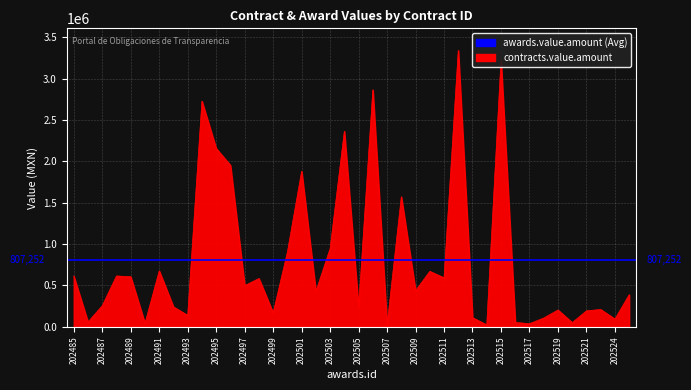

Reading right to left, extract all data points from this chart.

202526=389000.0	202524=94500.0	202522=210000.0	202521=193500.0	202520=51469.4	202519=203750.0	202518=107010.0	202517=38427.0	202516=53303.8	202515=3224800.0	202514=24054.0	202513=110980.0	202512=3340604.6	202511=592700.0	202510=670880.0	202509=437600.0	202508=1572413.8	202507=19157.0	202506=2864515.0	202505=232400.0	202504=2363945.0	202503=946154.0	202502=427880.0	202501=1880600.0	202500=903200.0	202499=168705.0	202498=584494.0	202497=498781.0	202496=1952514.0	202495=2156750.0	202494=2727853.5	202493=138729.5	202492=241683.1	202491=676701.7	202490=41506.0	202489=605886.7	202488=615000.0	202487=255622.0	202486=58716.3	202485=614305.4